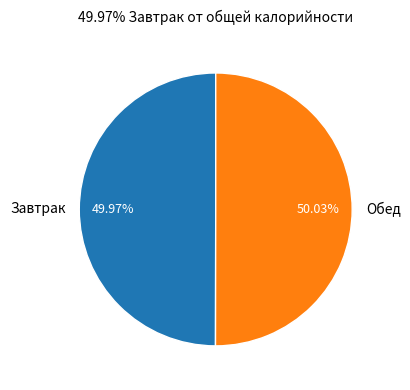

True or false: Обед accounts for 50% of the total.

True